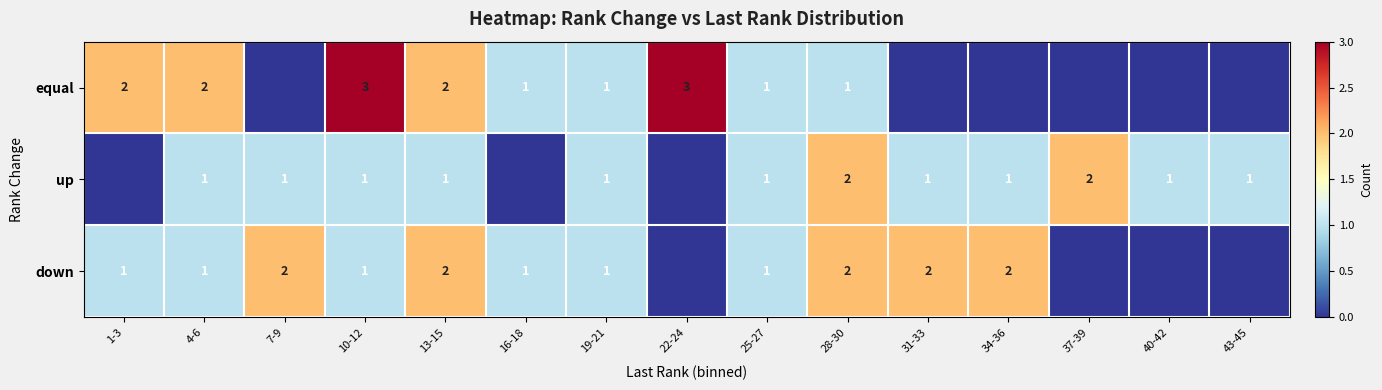

Is the value of up at 40-42 greater than the value of equal at 10-12?

No